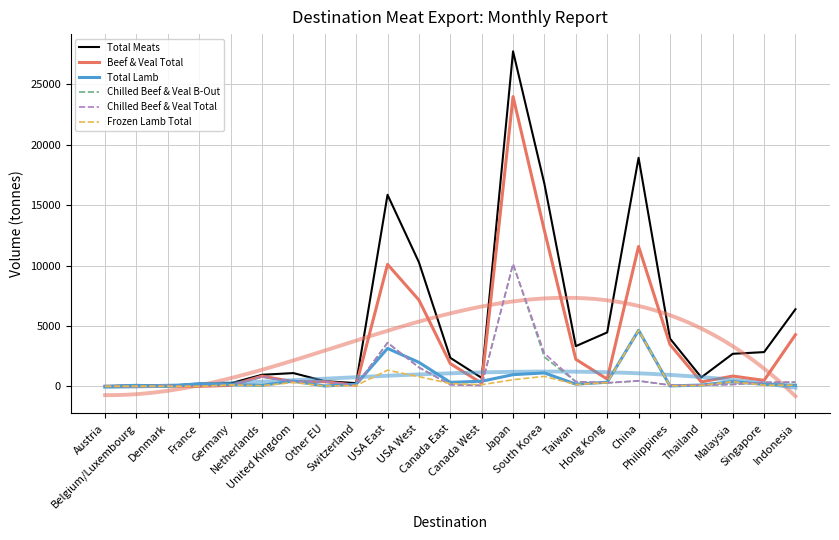

Which has a higher value, Canada West or Singapore?

Singapore